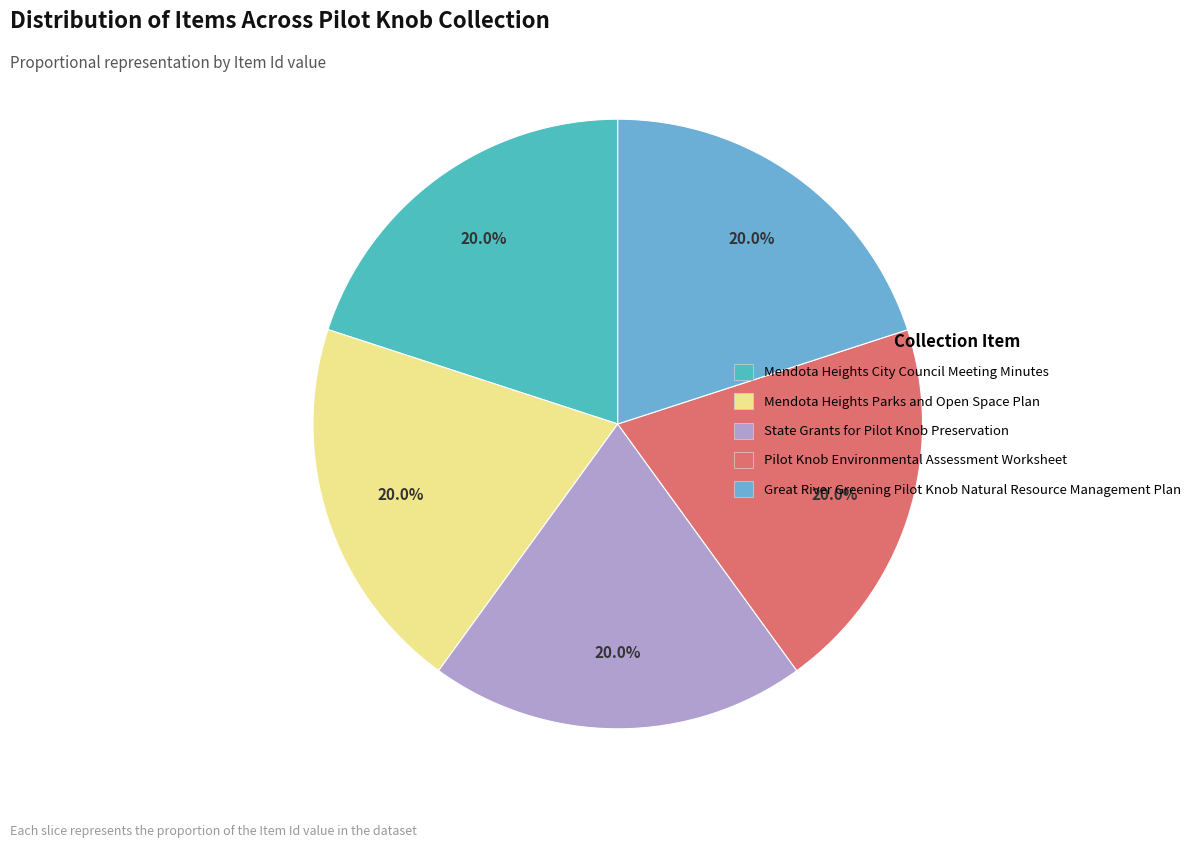

How many segments does this pie chart have?

5